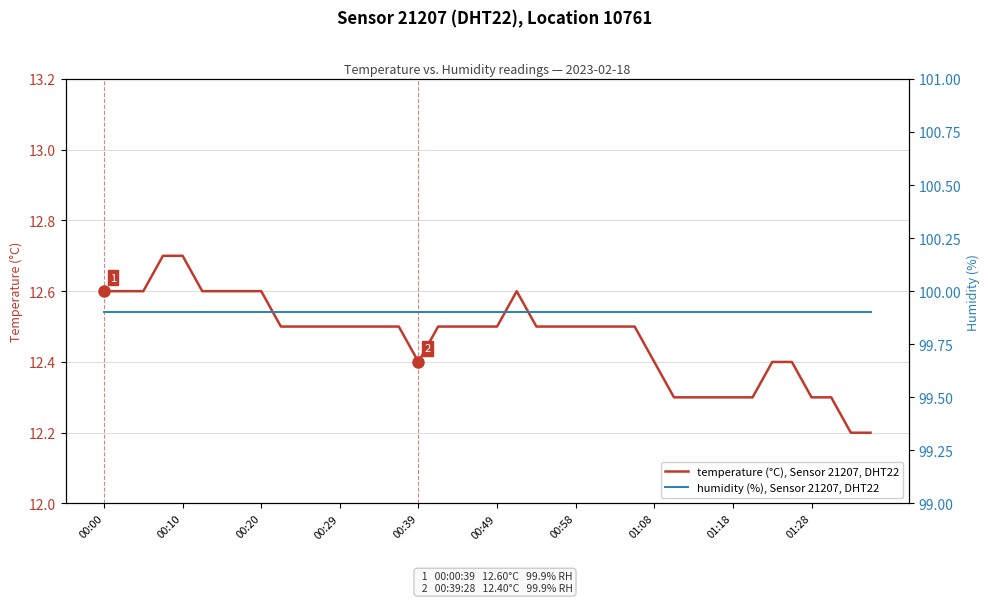

What is the maximum value for temperature (°C), Sensor 21207, DHT22?

12.7